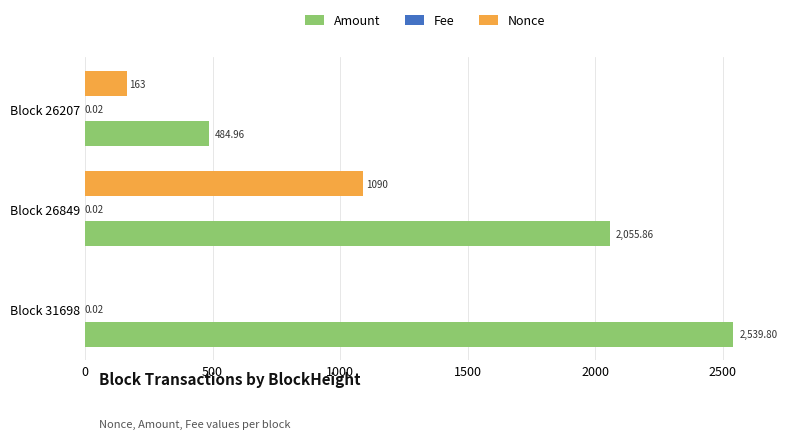

At which category is the sum across all series the highest?

Block 26849